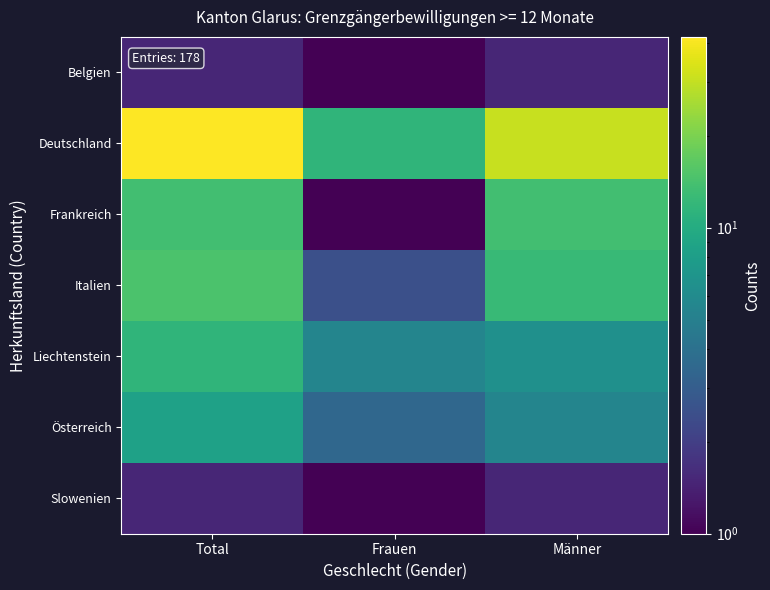

Reading left to right, extract all data points from this chart.

Belgien: Total=1.5	Frauen=0.5	Männer=1.5
Deutschland: Total=41.5	Frauen=11.5	Männer=30.5
Frankreich: Total=13.5	Frauen=0.5	Männer=13.5
Italien: Total=14.5	Frauen=2.5	Männer=12.5
Liechtenstein: Total=11.5	Frauen=5.5	Männer=6.5
Österreich: Total=8.5	Frauen=3.5	Männer=5.5
Slowenien: Total=1.5	Frauen=0.5	Männer=1.5